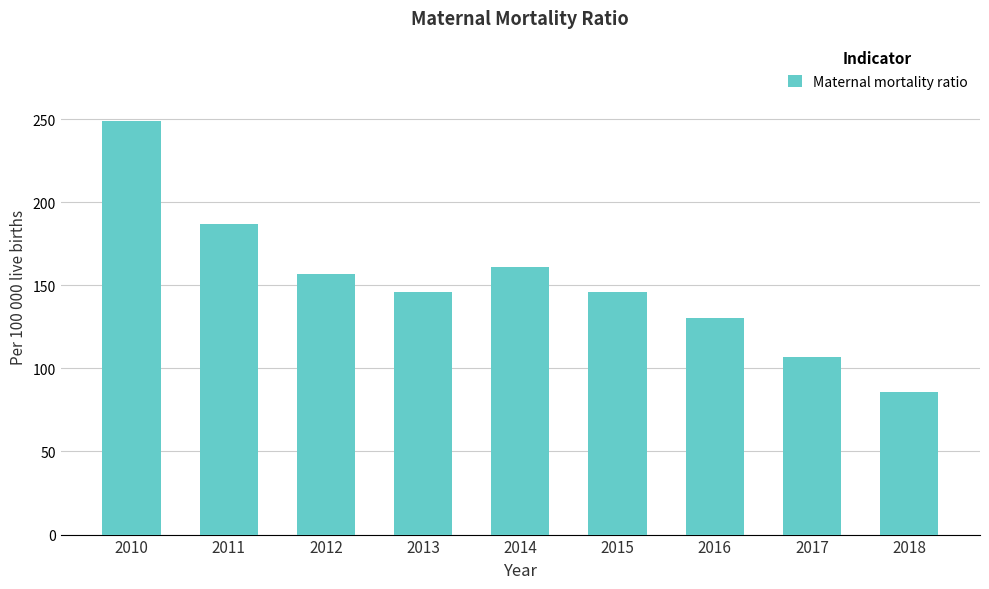

Which category has the lowest value across all series?

2018